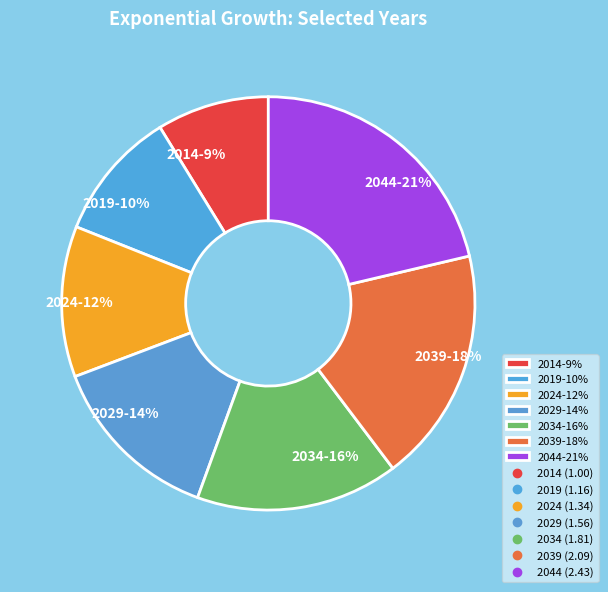

Rank the categories by value from lowest to highest.

2014, 2019, 2024, 2029, 2034, 2039, 2044